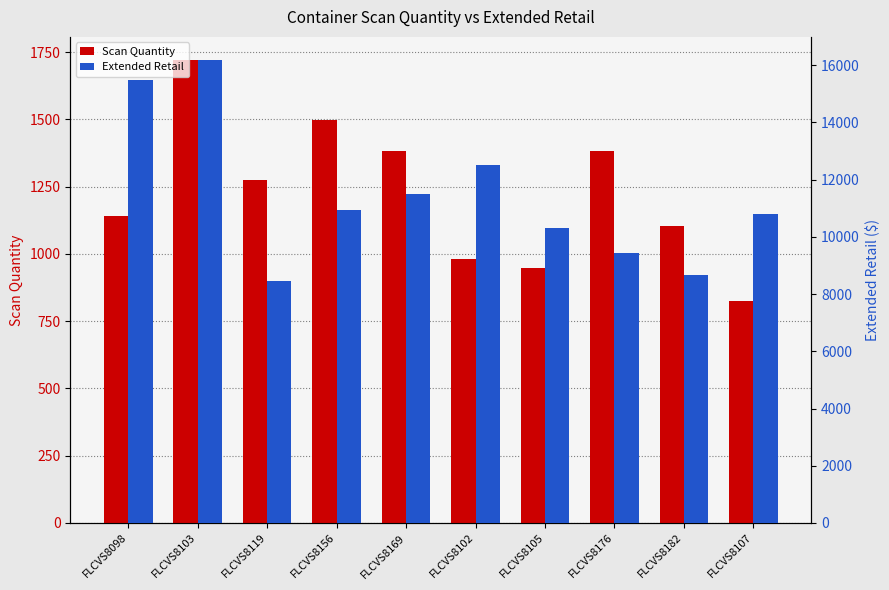

Where does the Scan Quantity series first go above 1276?

FLCVS8103